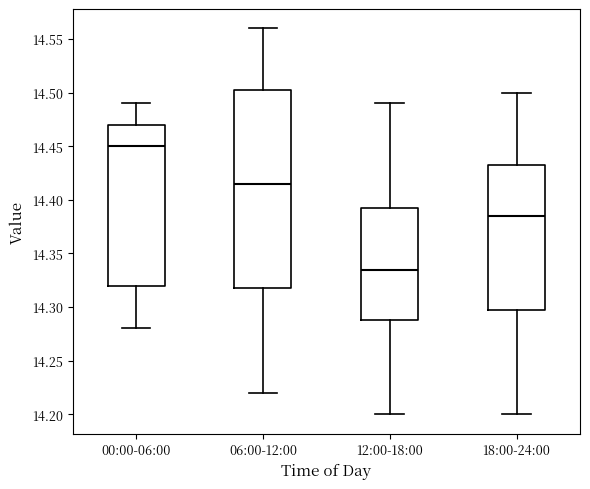

Which box's median line is the lowest?

12:00-18:00